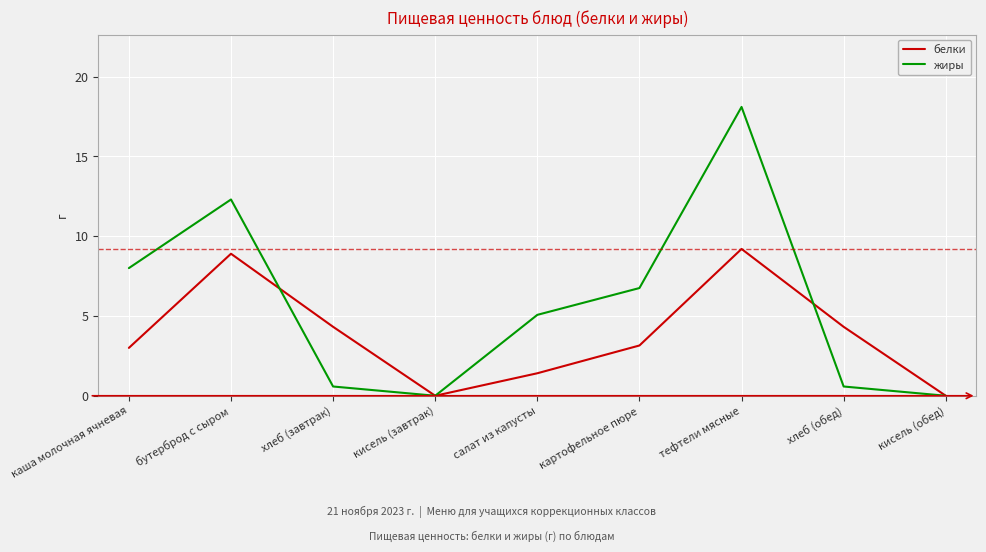

Which series has the widest spread of values?

жиры